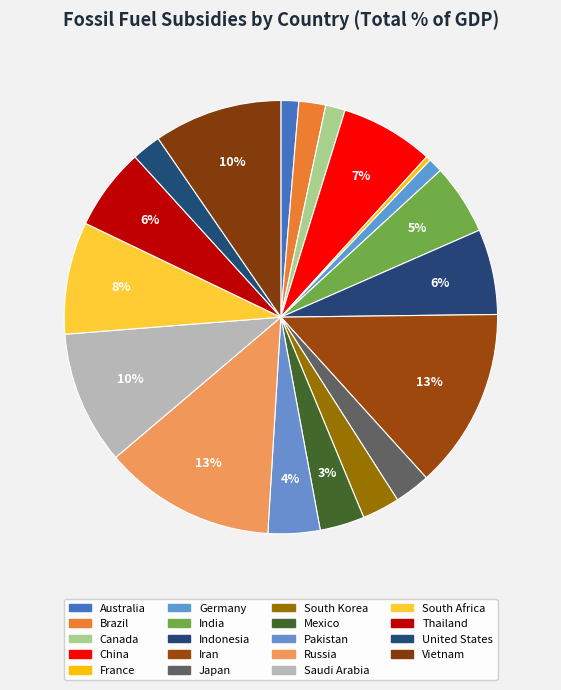

How many slices are in this pie chart?

19